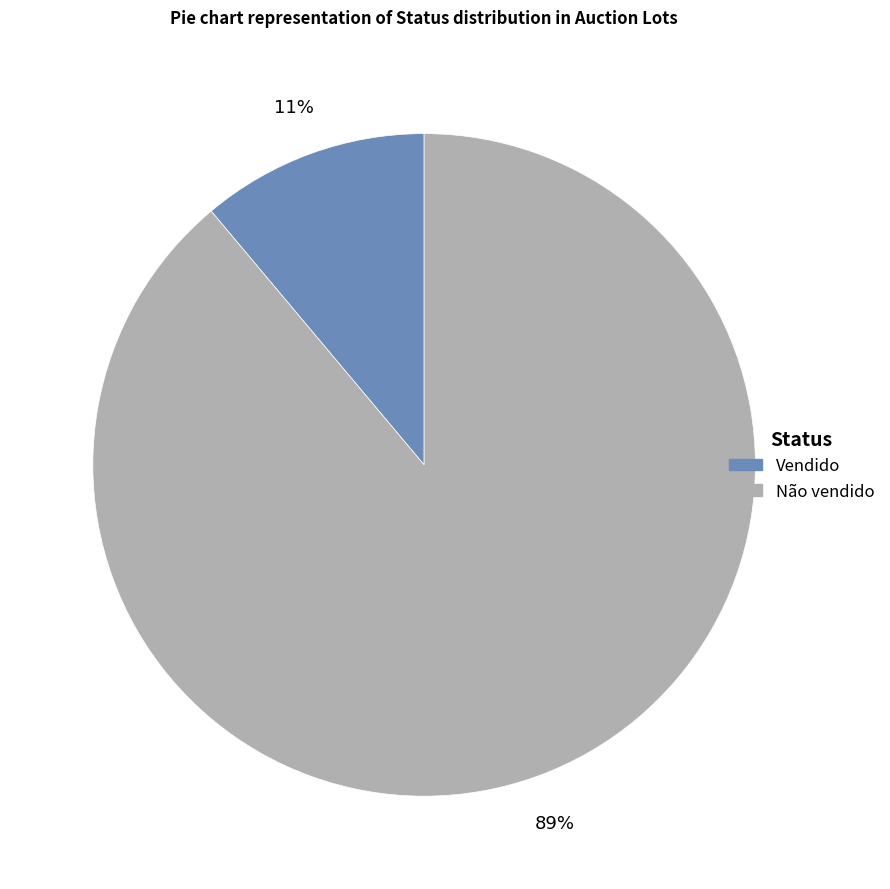

Is the sum of Vendido and Não vendido greater than half?

Yes